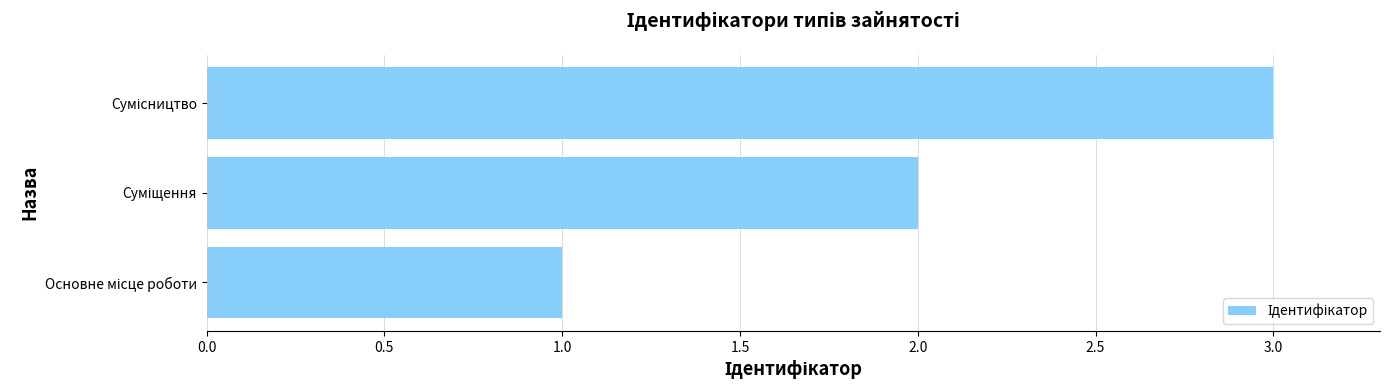

What is the difference between the second highest and minimum values?

1